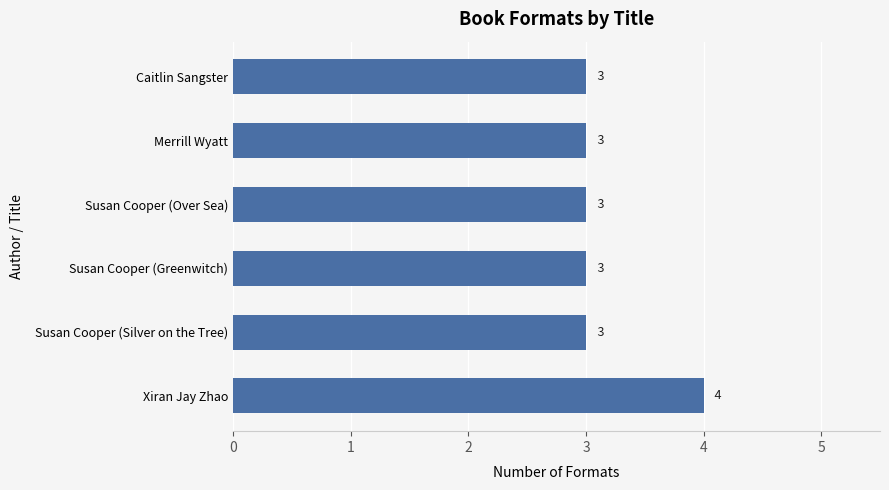

Which label corresponds to the largest value in the chart?

Xiran Jay Zhao